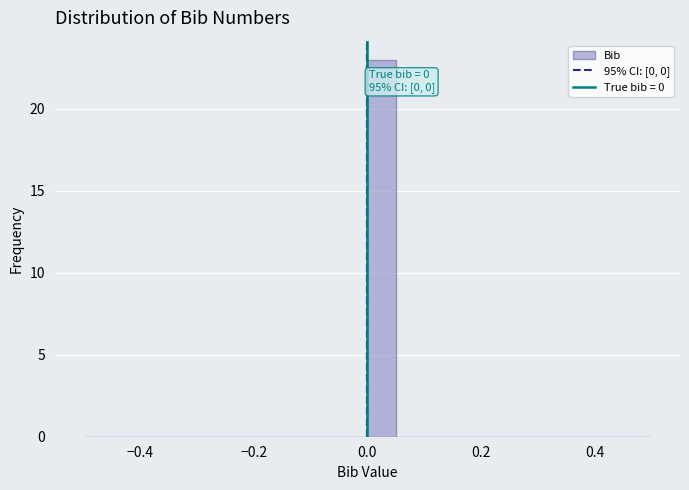

Around what value on the x-axis is the tallest bar? Give the approximate position of its centre, as read against the axis.

0.02